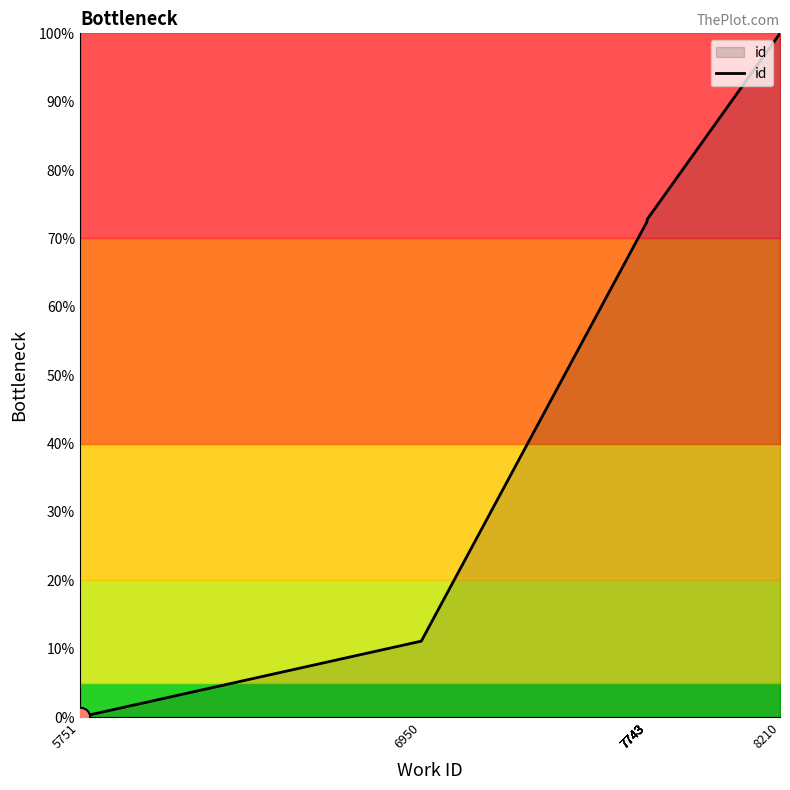

What is the difference between the maximum and minimum values?

100.0